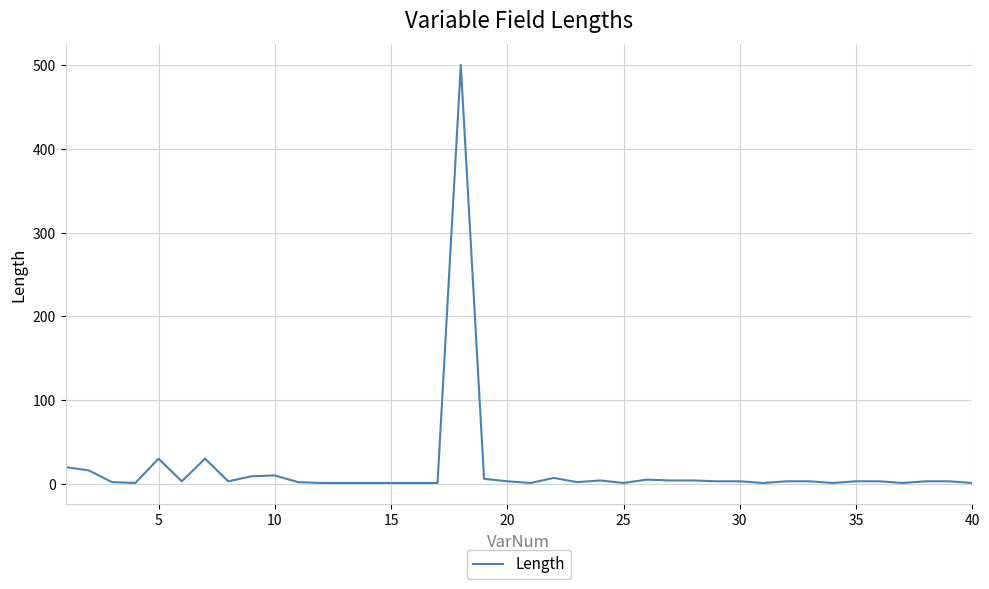

What is the greatest value displayed?

500